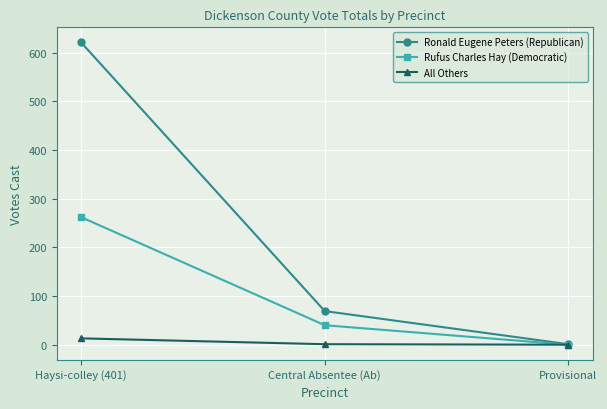

Where does the Ronald Eugene Peters (Republican) series first go above 69?

Haysi-colley (401)